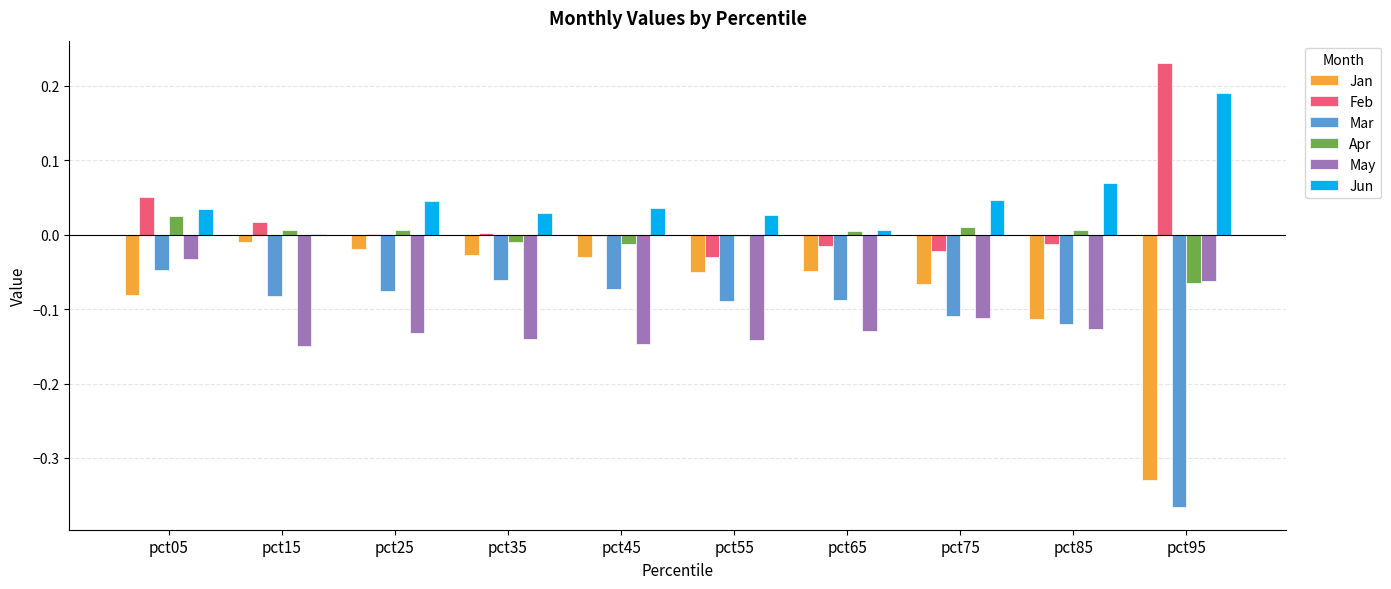

At which category is the sum across all series the highest?

pct05